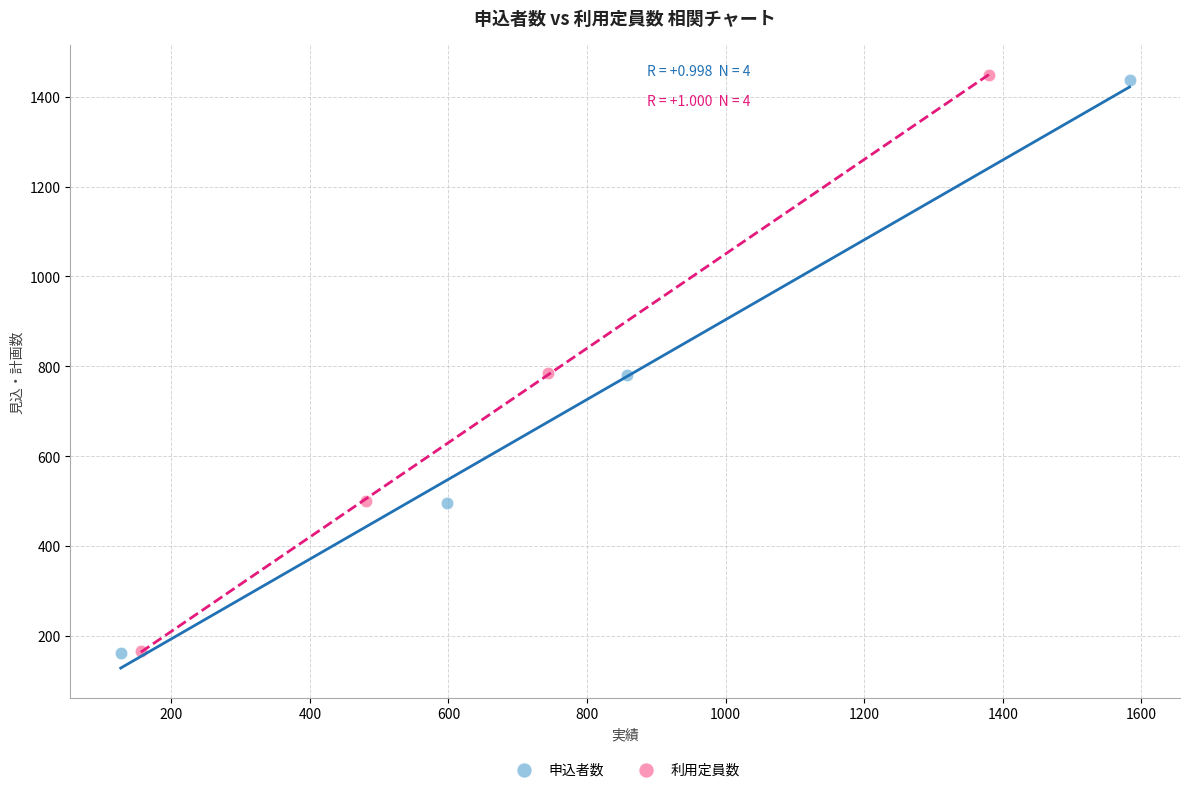

Which series has the largest Y range (max minus min)?

利用定員数